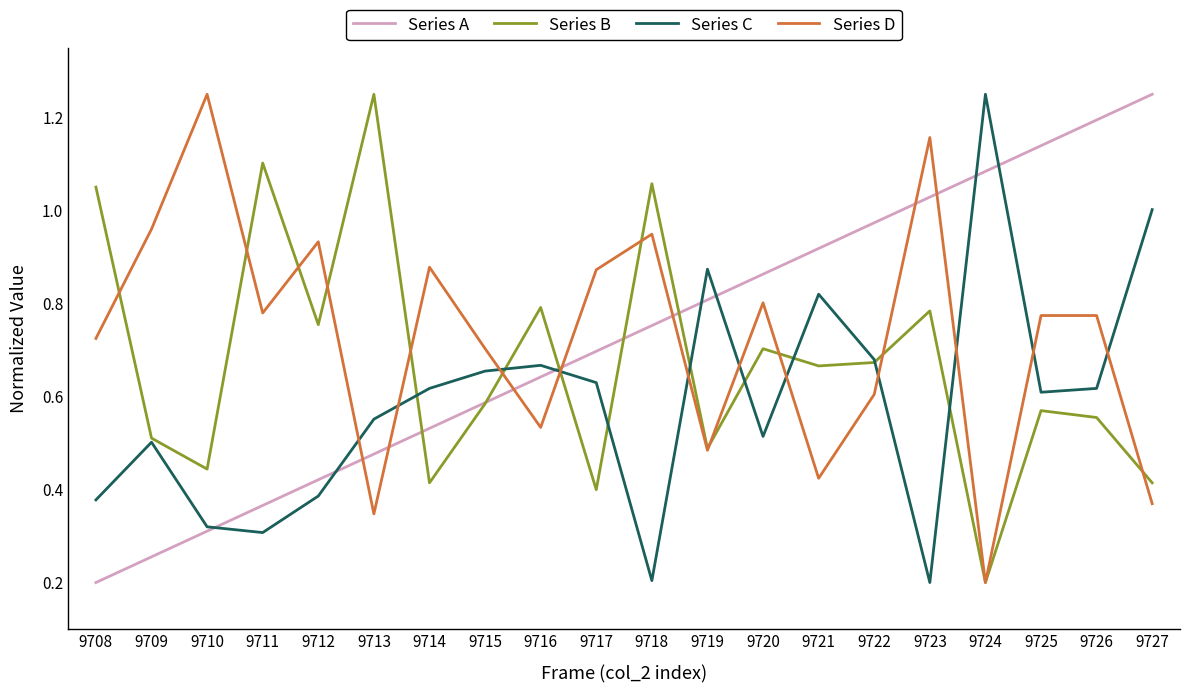

What is the total value across all series at 9714?

2.4